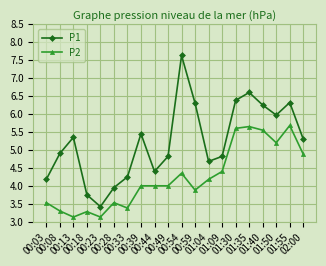

Which series has the widest spread of values?

P1